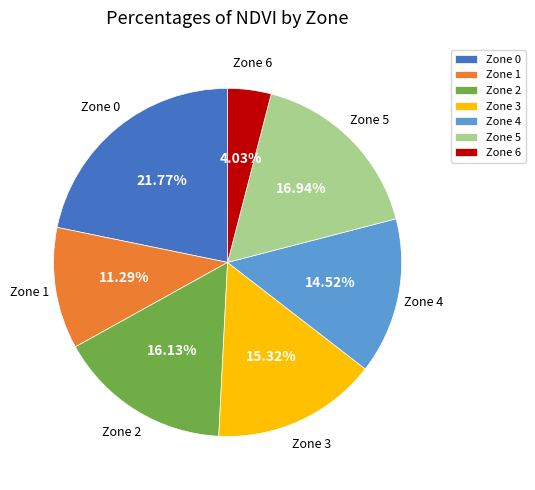

Which category has the biggest portion of the pie?

Zone 0